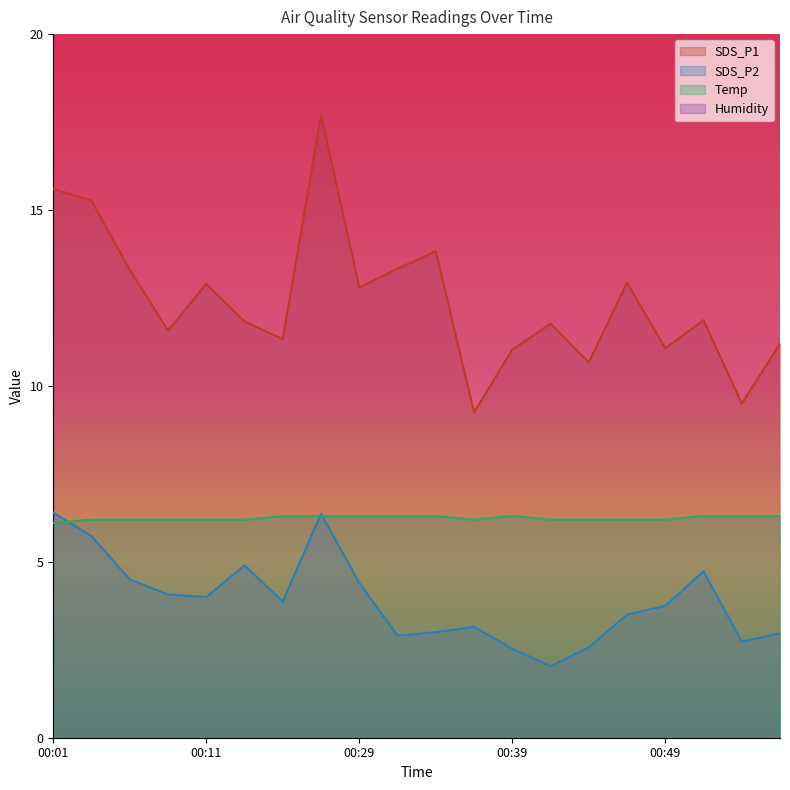

What is the difference between the maximum and second lowest values in the SDS_P2 series?

3.9